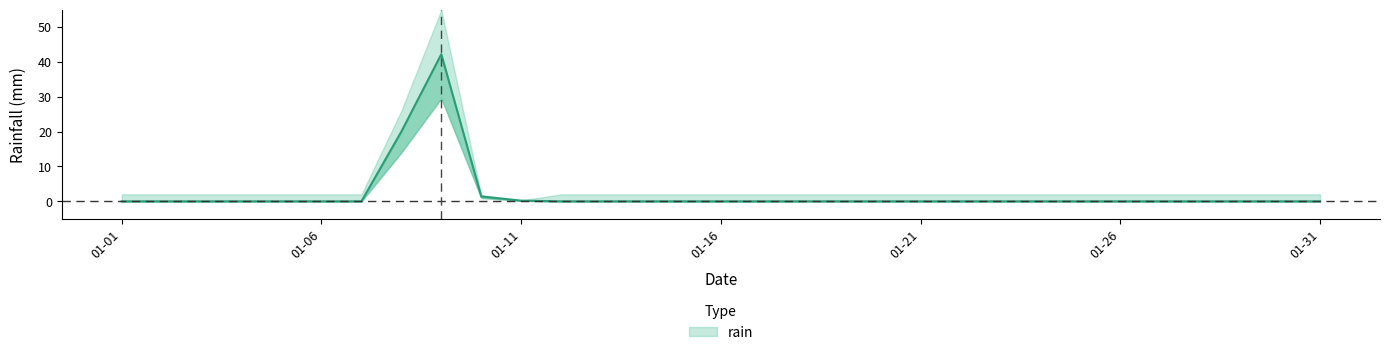

Reading left to right, transcribe all the data shown in this chart.

0.0	0.0	0.0	0.0	0.0	0.0	0.0	20.0	42.2	1.4	0.2	0.0	0.0	0.0	0.0	0.0	0.0	0.0	0.0	0.0	0.0	0.0	0.0	0.0	0.0	0.0	0.0	0.0	0.0	0.0	0.0